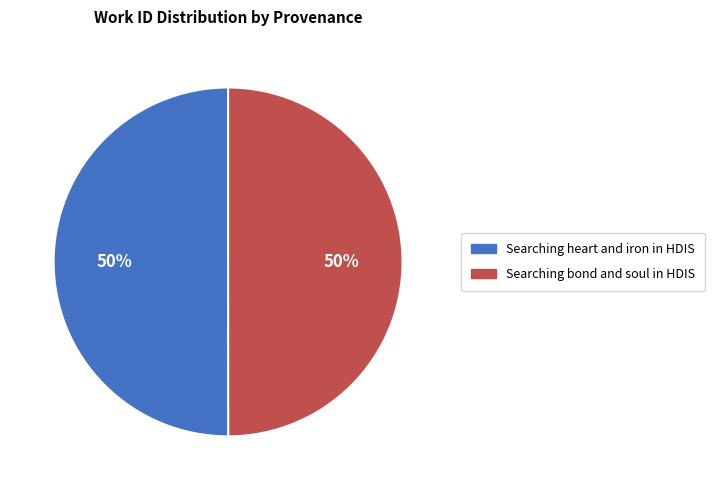

What percentage is the Searching heart and iron in HDIS slice, to the nearest percent?

50%